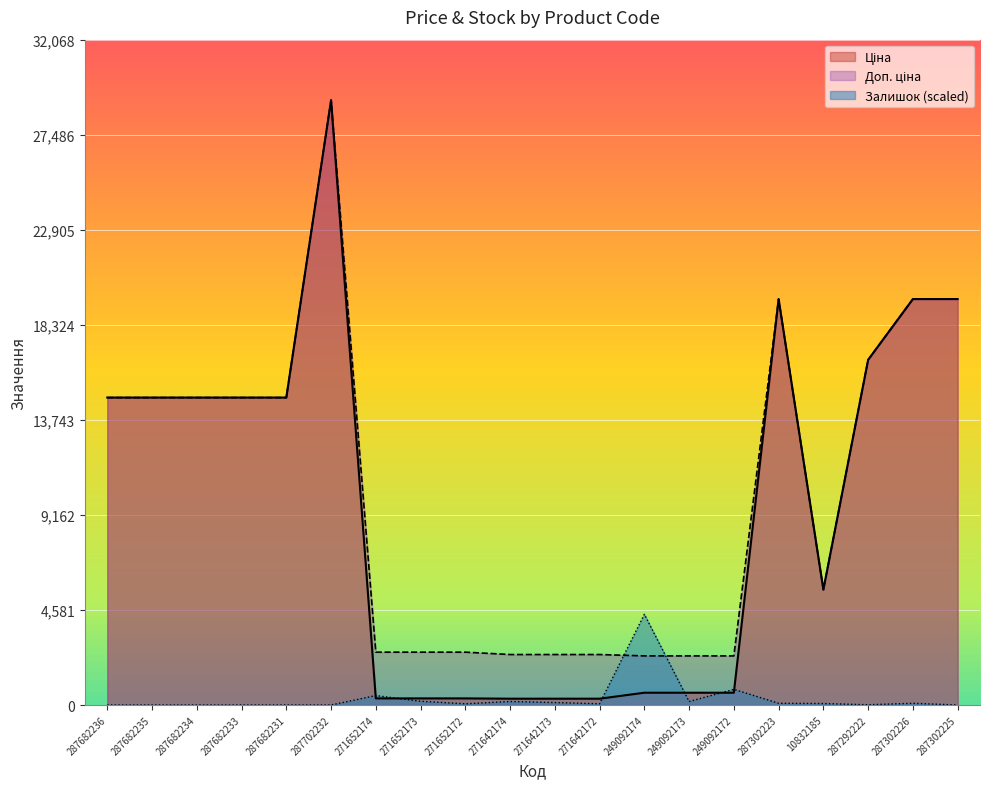

How many categories are shown in the chart?

20